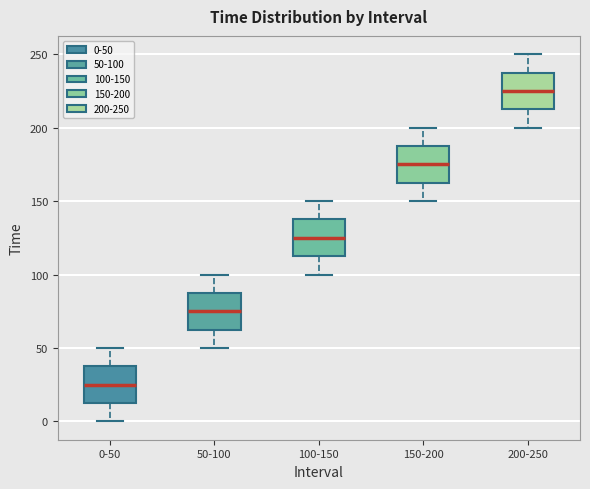

Reading left to right, read every box against the y-axis: the position of its median line, the range the box covers, and the ends of its whiskers. The values are not printed on the chart, so give them approximately, as read against the axis.

0-50: median 25, box 15 to 40, whiskers 0 to 50
50-100: median 75, box 65 to 90, whiskers 50 to 100
100-150: median 125, box 115 to 140, whiskers 100 to 150
150-200: median 175, box 165 to 190, whiskers 150 to 200
200-250: median 225, box 215 to 240, whiskers 200 to 250